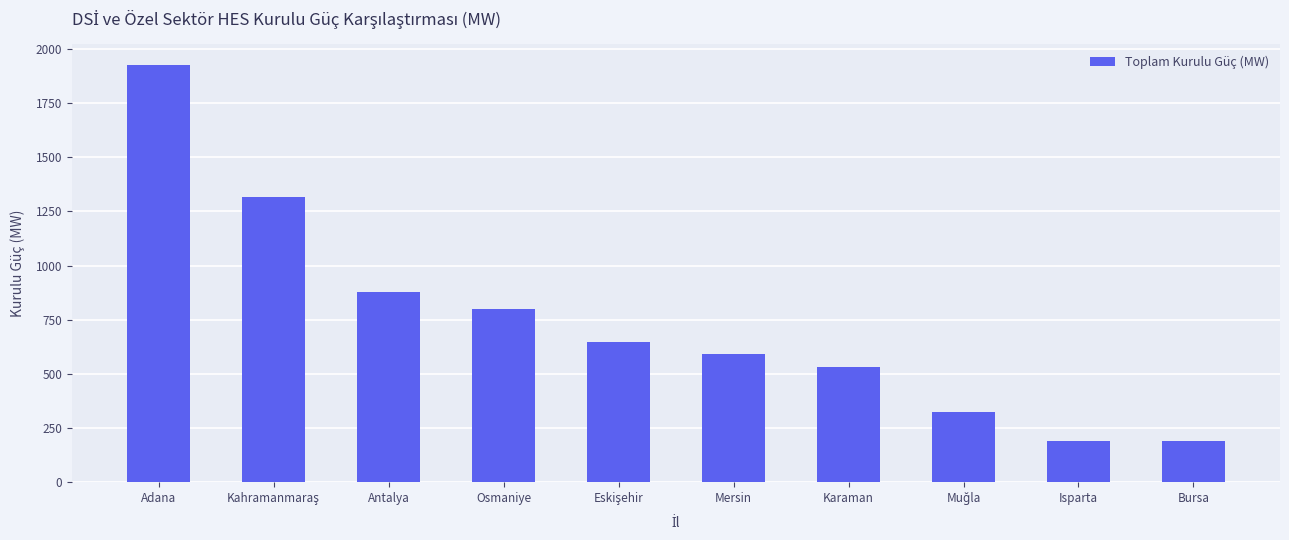

What is the maximum value shown in the chart?

1925.0